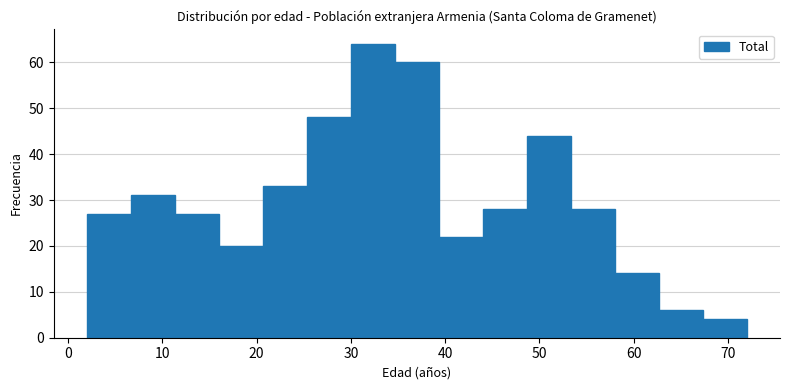

How tall is the bar that spans 11 to 16 on the x-axis? Neither the bar edges nor the heights are printed on the chart, so give them approximately, as read against the axes.

27